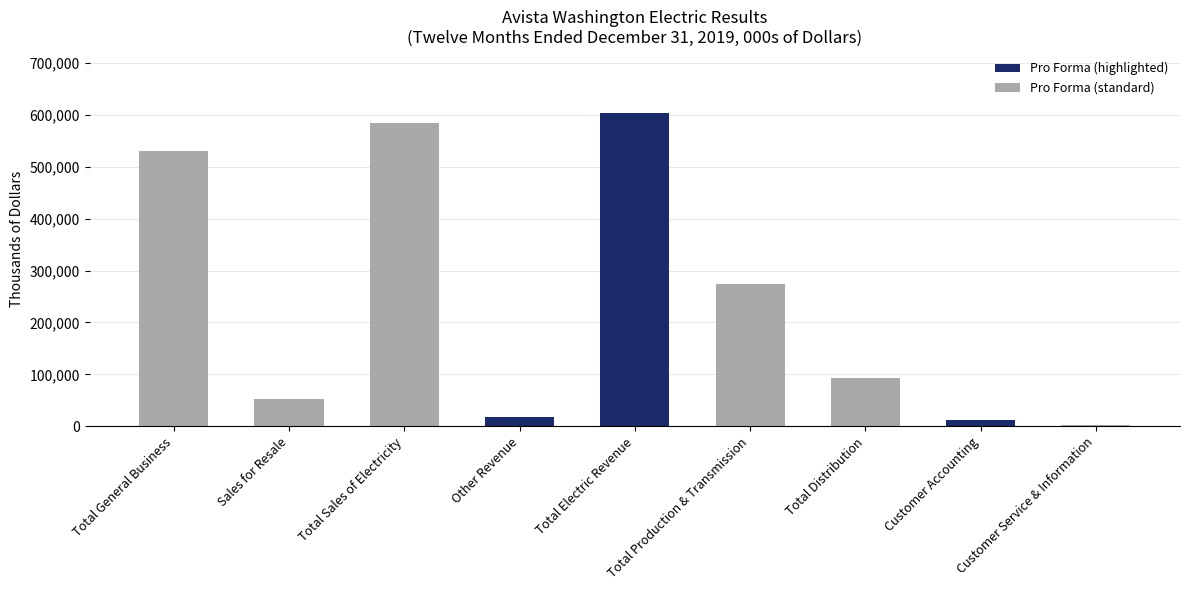

Are the bars horizontal?

No